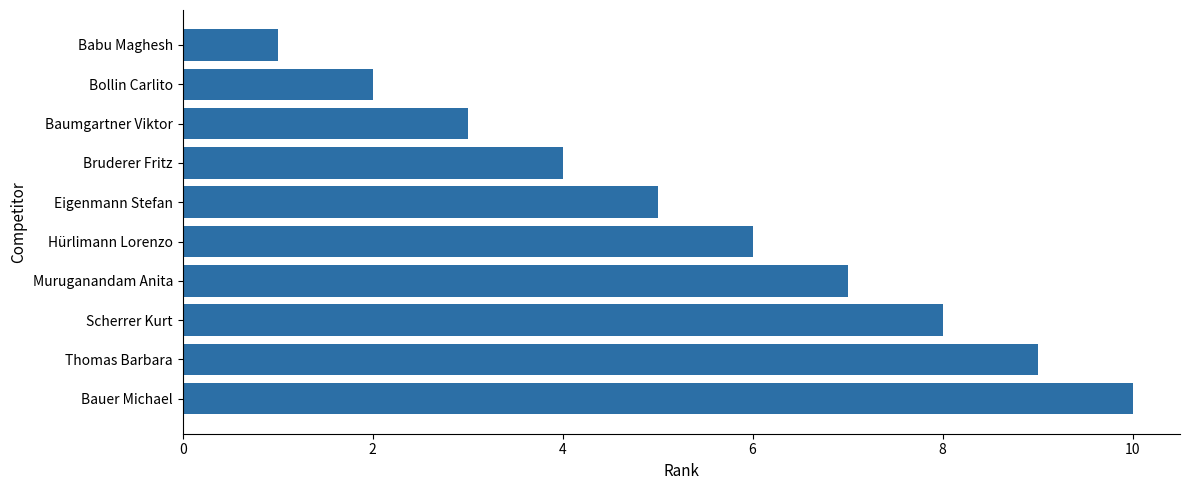

How many data points are less than 6?

5